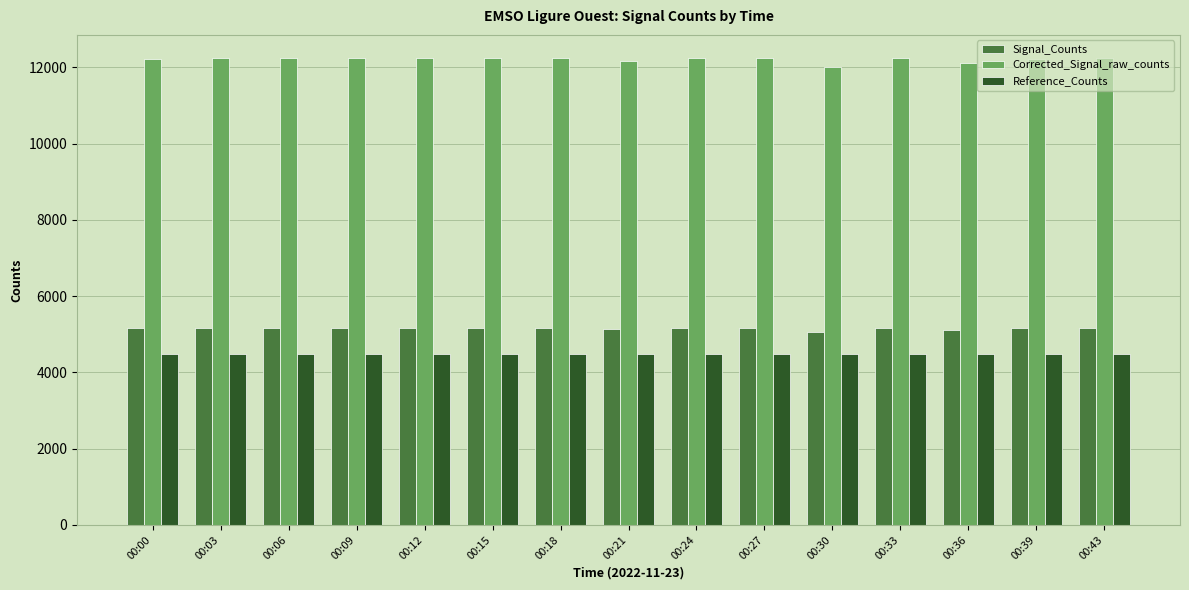

Where does the Signal_Counts series first go above 5160?

00:03